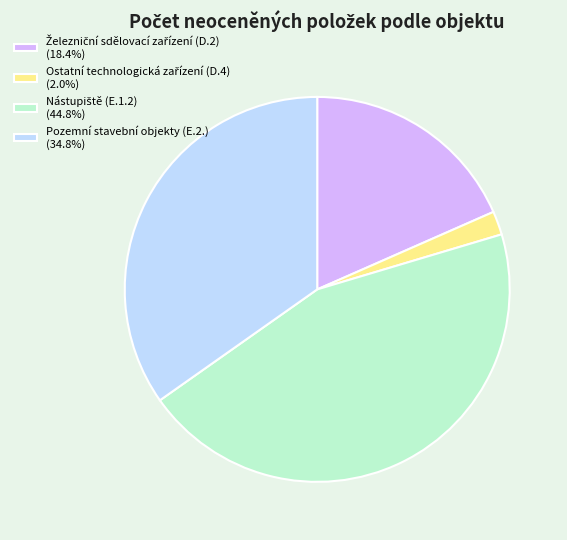

Is there any slice that represents more than half of the pie?

No